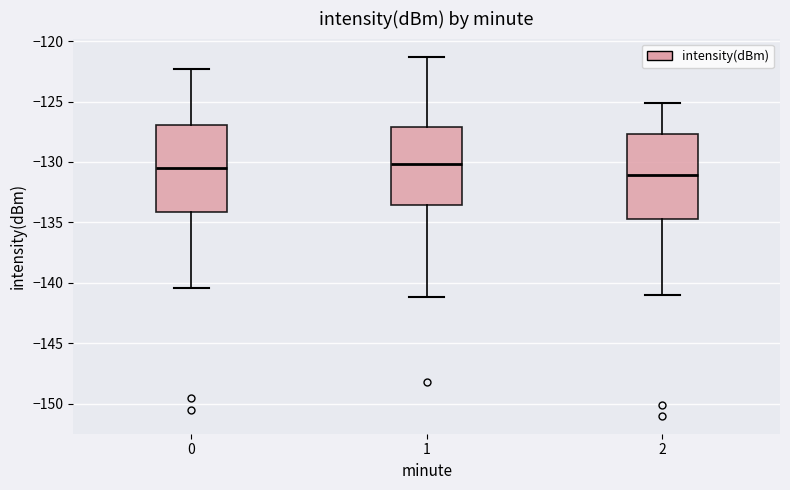

Reading left to right, read every box against the y-axis: the position of its median line, the range the box covers, and the ends of its whiskers. The values are not printed on the chart, so give them approximately, as read against the axis.

0: median -130.5, box -134.0 to -127.0, whiskers -140.5 to -122.5
1: median -130.0, box -133.5 to -127.0, whiskers -141.0 to -121.5
2: median -131.0, box -134.5 to -127.5, whiskers -141.0 to -125.0